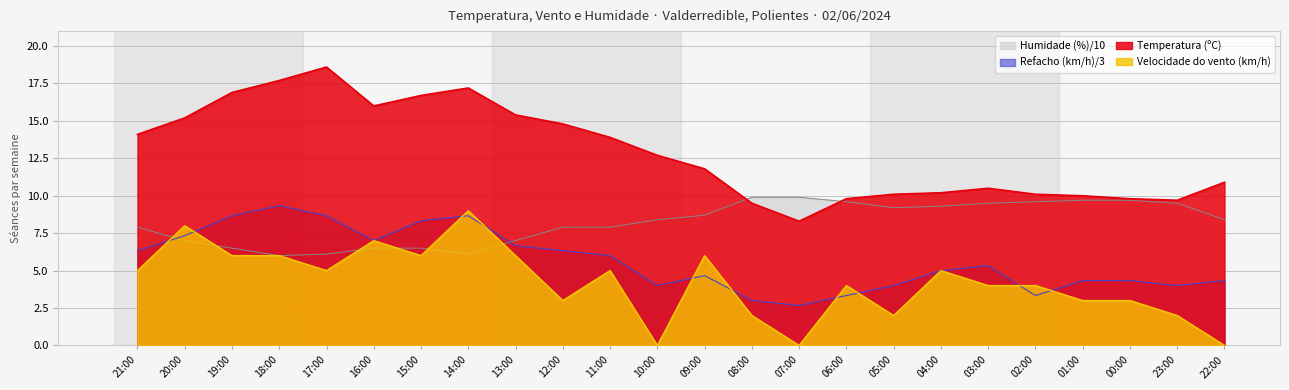

What is the label of the 6th point from the right?

03:00